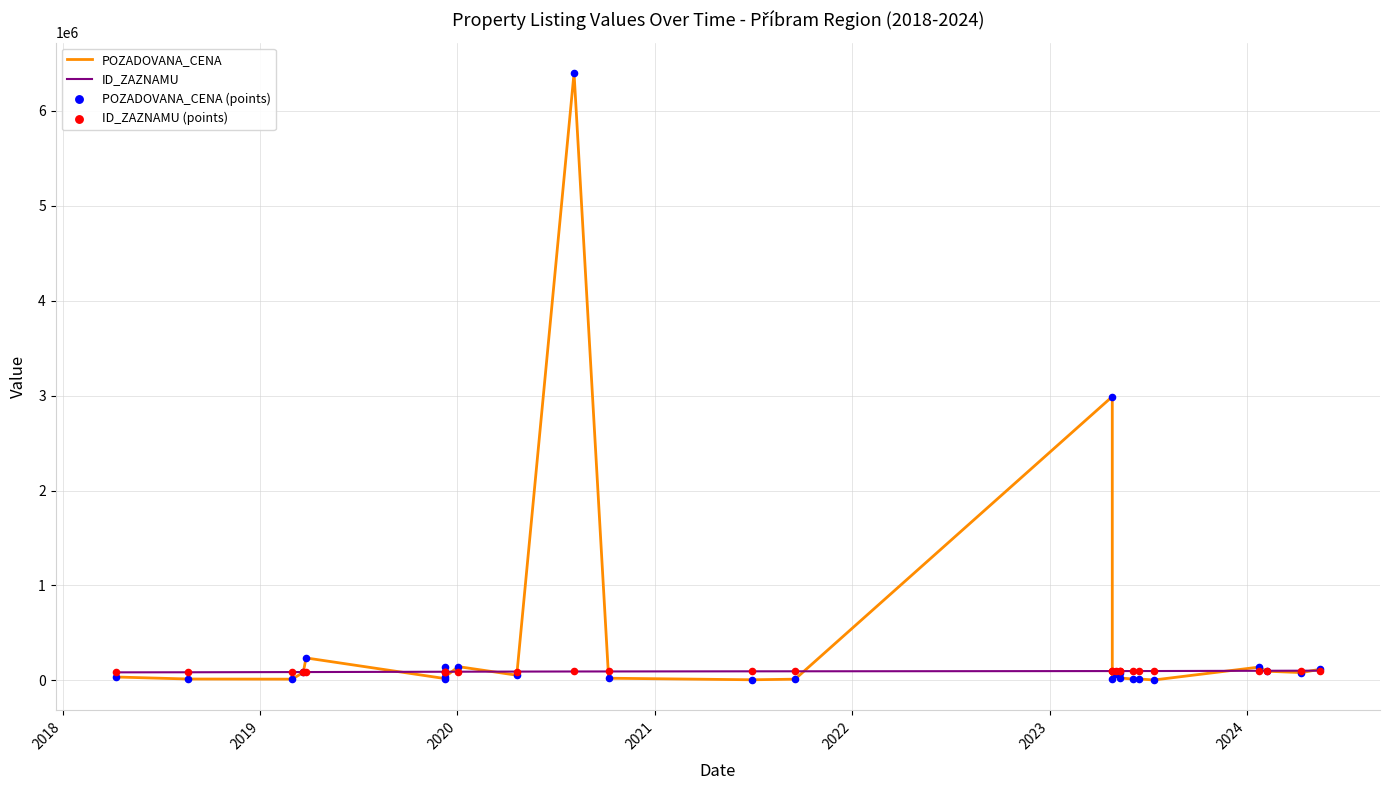

Which series has the largest total across all categories?

POZADOVANA_CENA